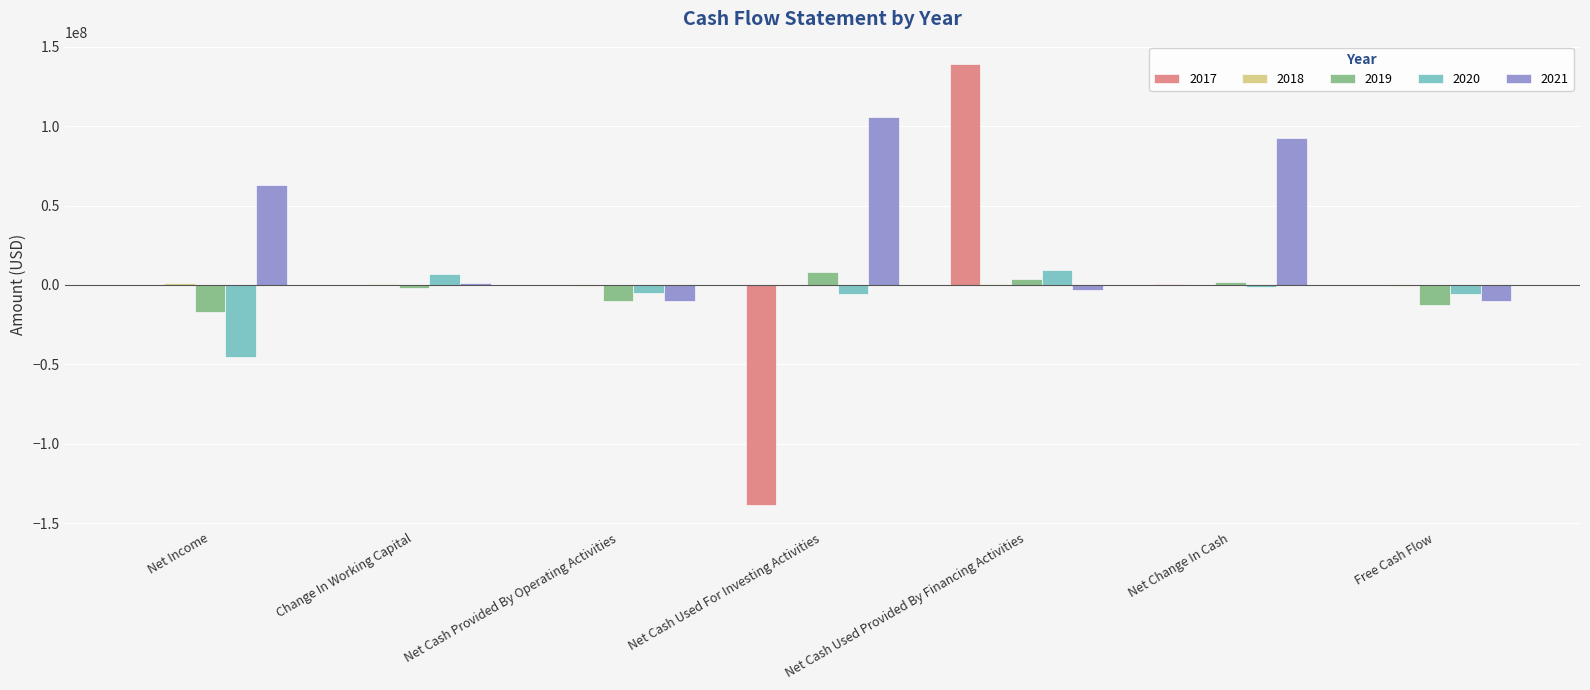

True or false: 2019 has a value of 1619277 at Net Change In Cash.

True